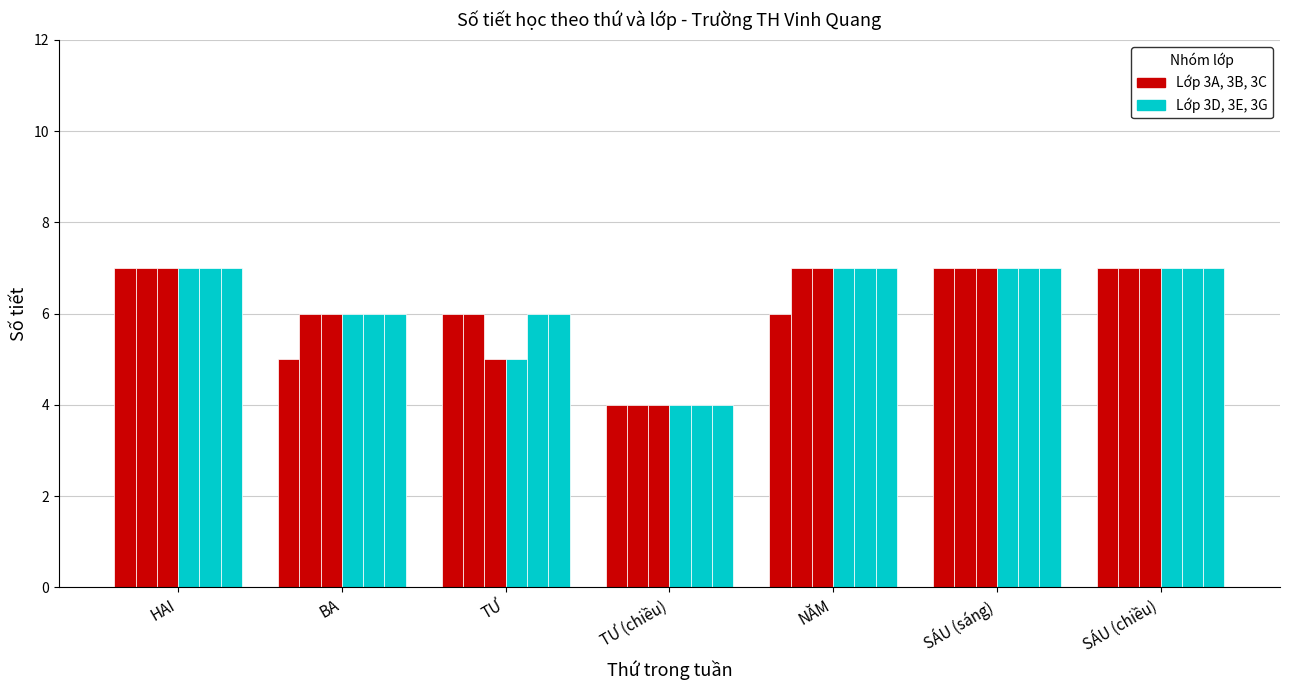

What is the maximum value shown in the chart?

7